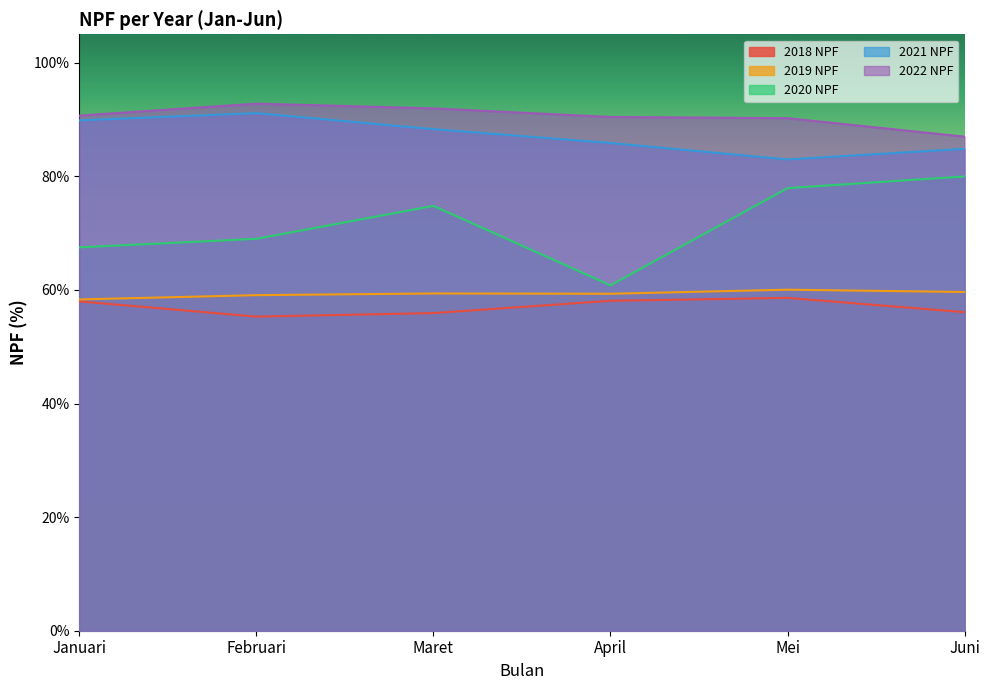

How many 2021 NPF values are between 0 and 1?

6